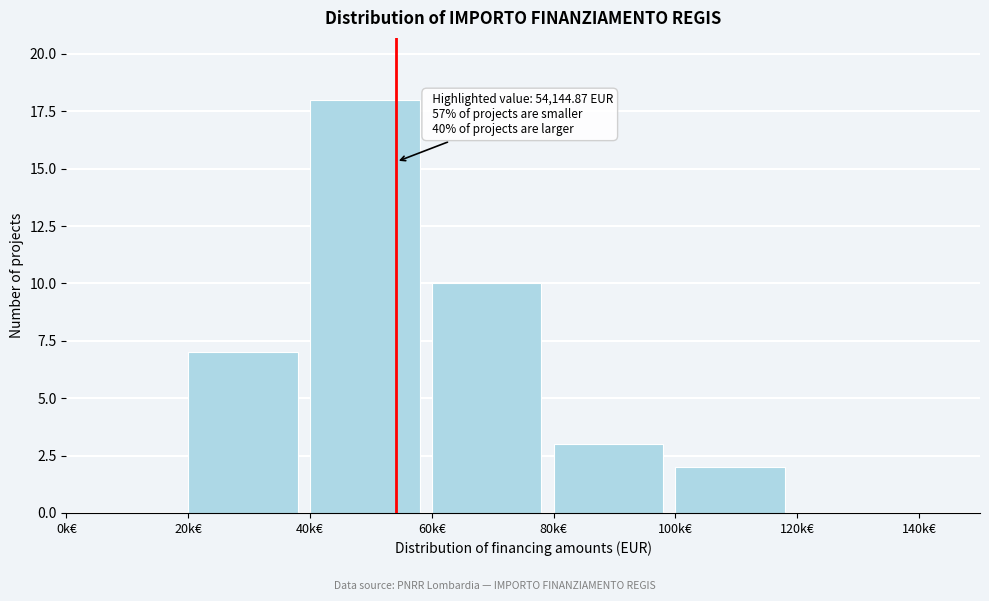

Reading left to right, transcribe all the data shown in this chart.

0k€=0	20k€=7	40k€=18	60k€=10	80k€=3	100k€=2	120k€=0